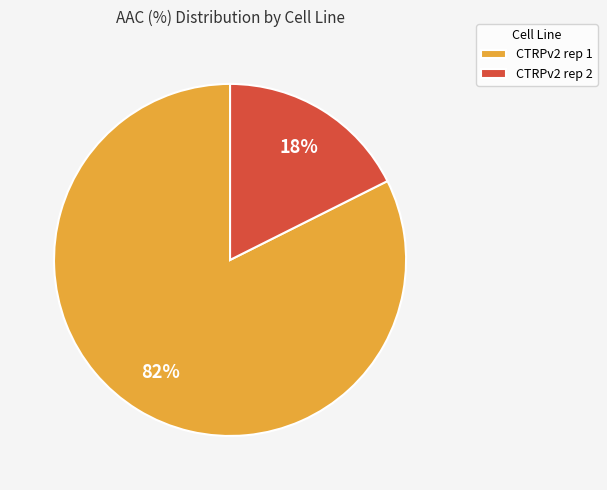

Count the number of slices in the pie.

2